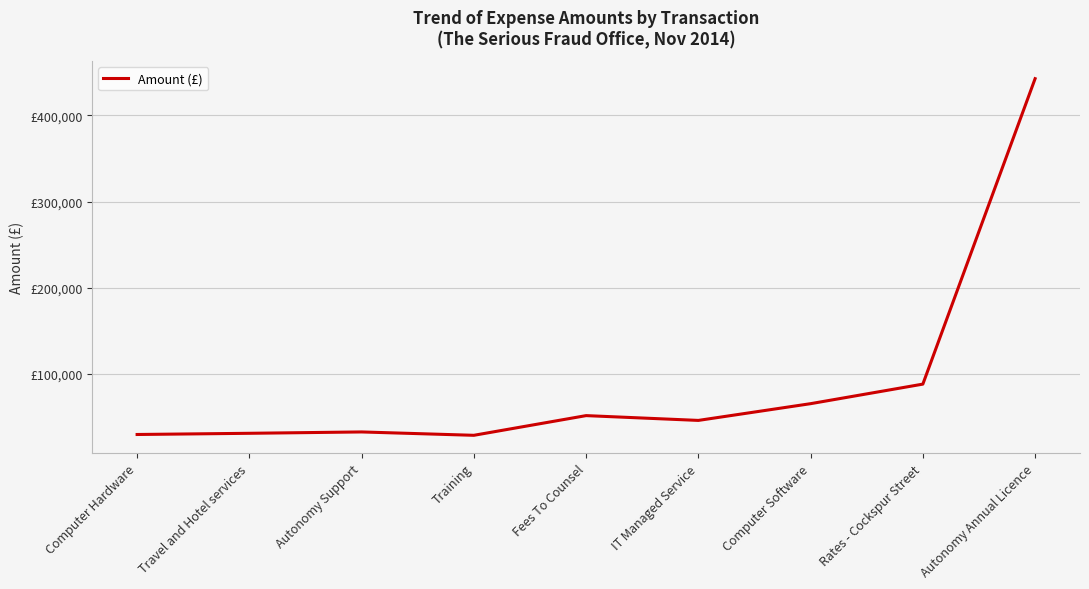

Which label corresponds to the largest value in the chart?

Autonomy Annual Licence